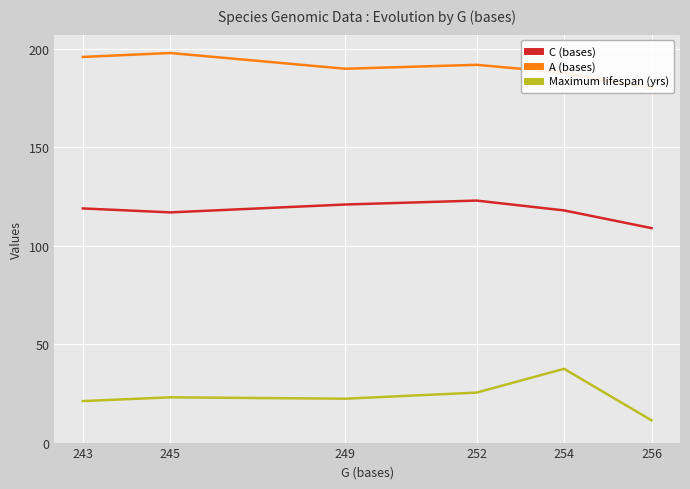

Between 252 and 256, which is larger?

252